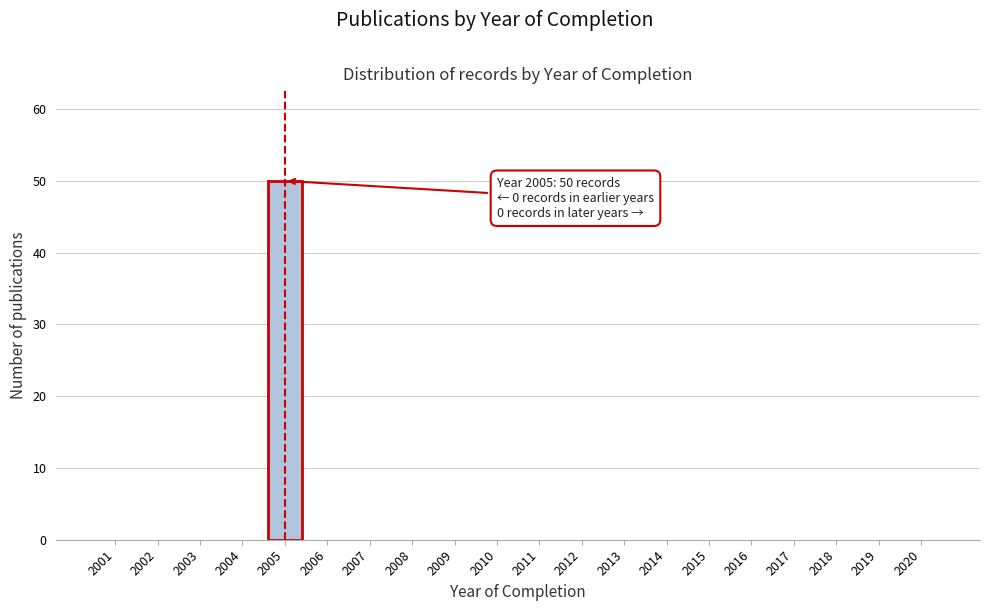

Reading right to left, what are all the values shown in this chart?

2020=0	2019=0	2018=0	2017=0	2016=0	2015=0	2014=0	2013=0	2012=0	2011=0	2010=0	2009=0	2008=0	2007=0	2006=0	2005=50	2004=0	2003=0	2002=0	2001=0